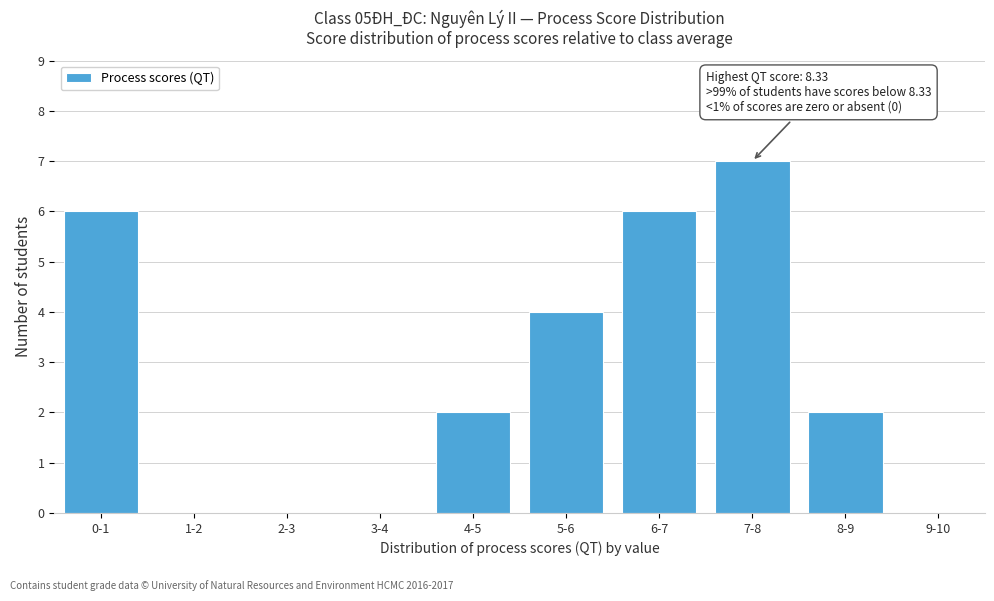

Reading right to left, list all the values displayed in this chart.

9-10=0	8-9=2	7-8=7	6-7=6	5-6=4	4-5=2	3-4=0	2-3=0	1-2=0	0-1=6